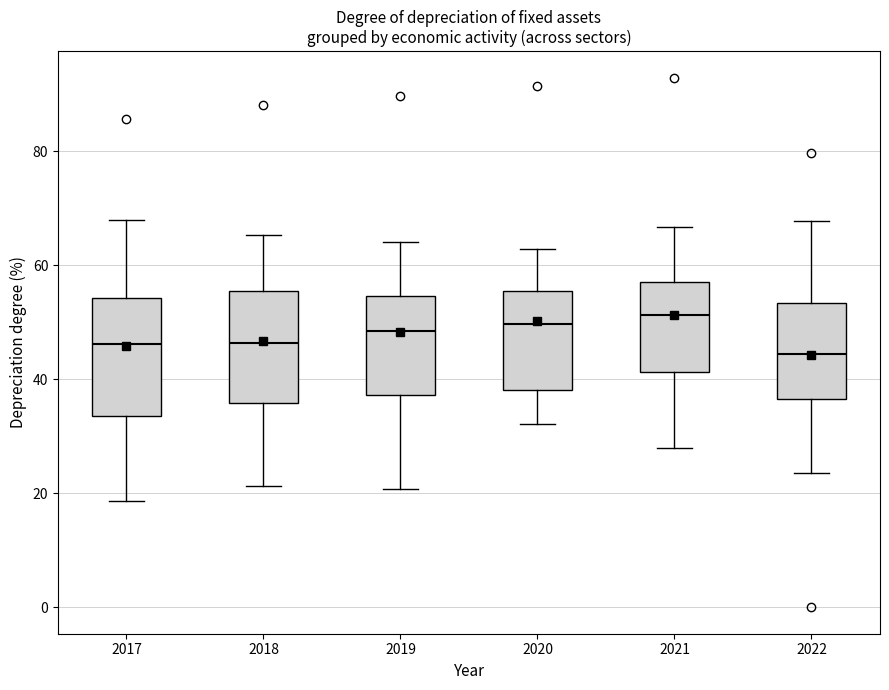

Reading left to right, transcribe this box plot: for each box, give where its median line is, the range the box spans, and where its two whiskers end, as read against the y-axis. The values are not printed on the chart, so give them approximately, as read against the axis.

2017: median 46, box 34 to 54, whiskers 18 to 68
2018: median 46, box 36 to 56, whiskers 22 to 66
2019: median 48, box 38 to 54, whiskers 20 to 64
2020: median 50, box 38 to 56, whiskers 32 to 62
2021: median 52, box 42 to 58, whiskers 28 to 66
2022: median 44, box 36 to 54, whiskers 24 to 68